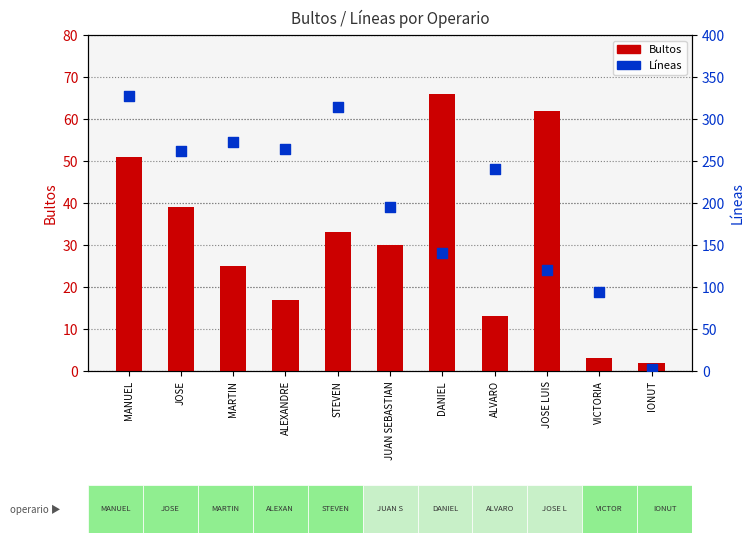

At how many categories does at least one series exceed 53?

10